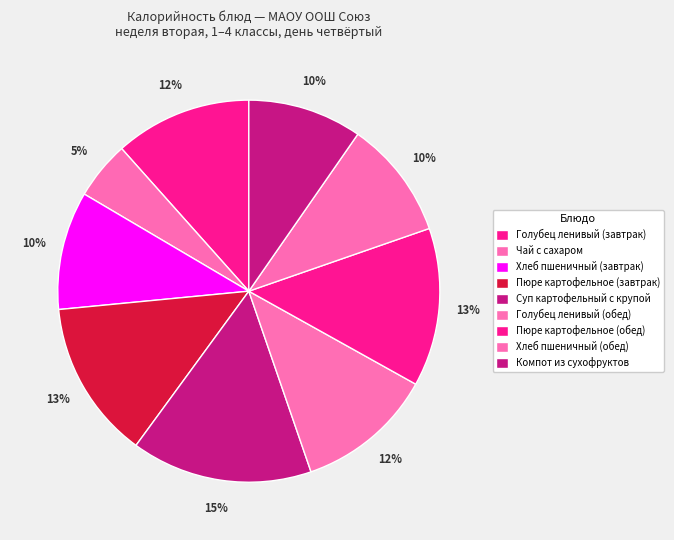

Does Чай с сахаром account for over 50% of the chart?

No